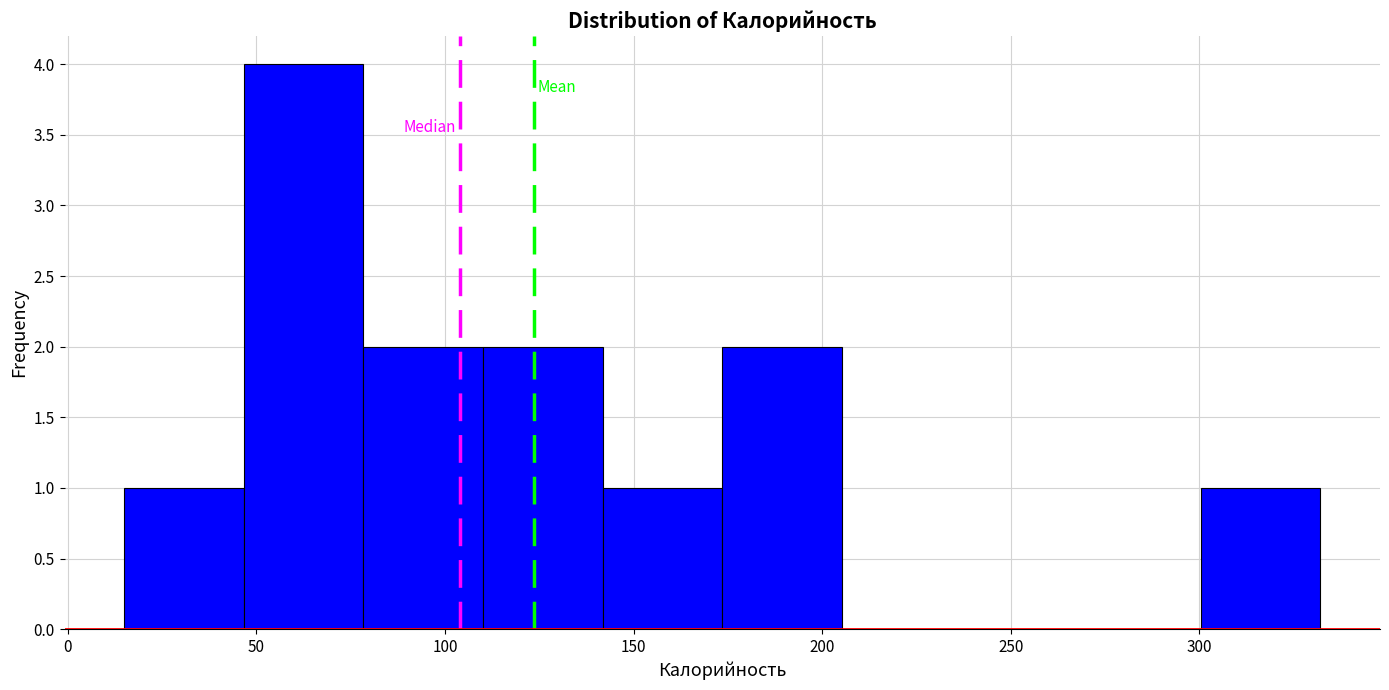

Over which range of the x-axis is the bar tallest?

45 to 80